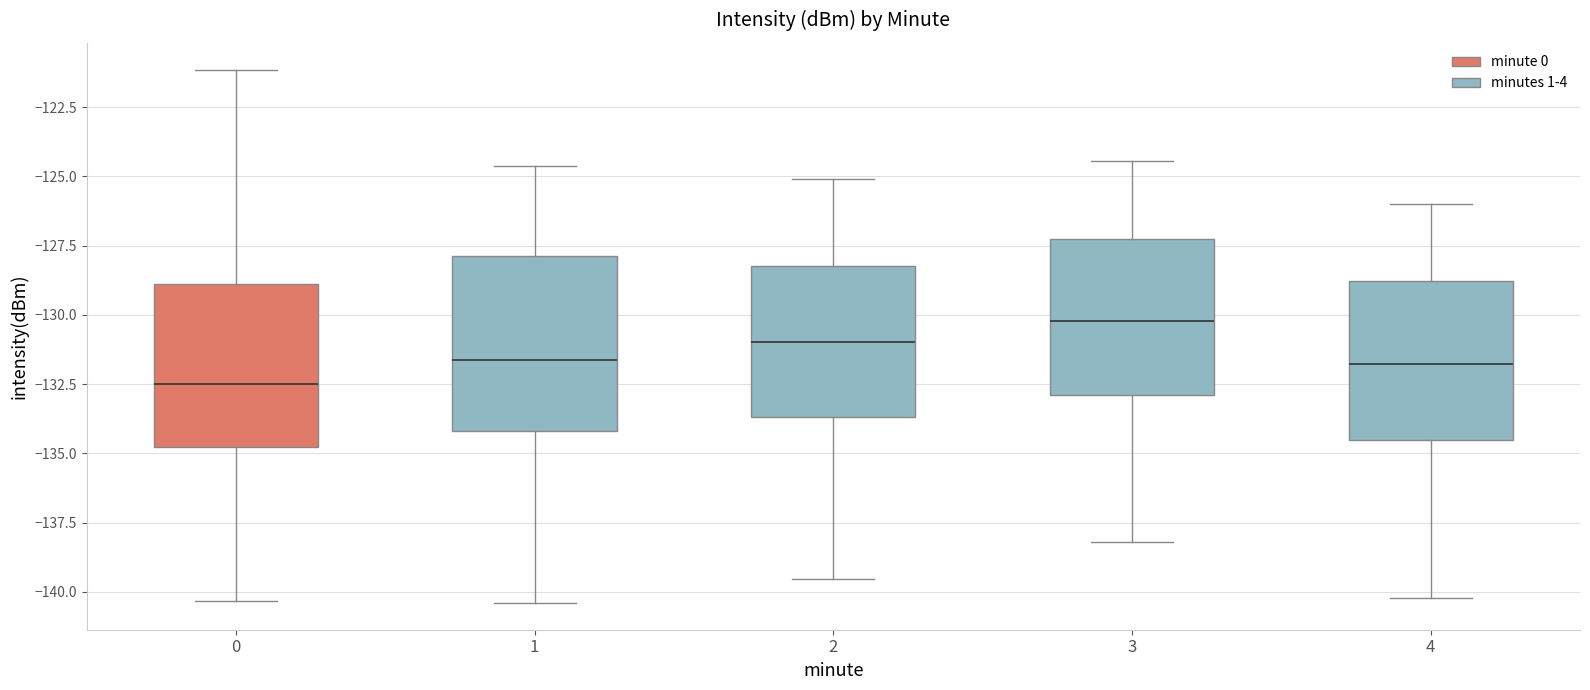

Which box has the highest median line?

3